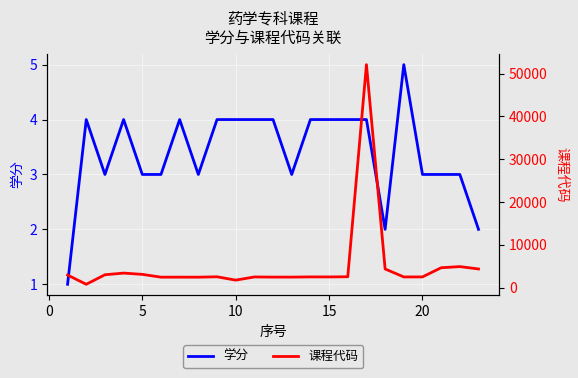

Which series has the largest range (max minus min)?

课程代码